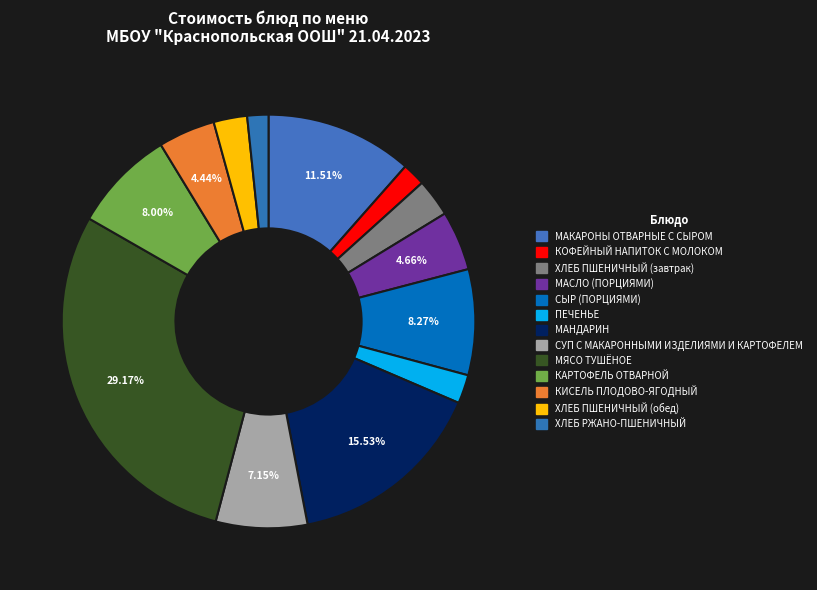

Combined, what portion of the pie is МАНДАРИН and СЫР (ПОРЦИЯМИ)?

23.8%